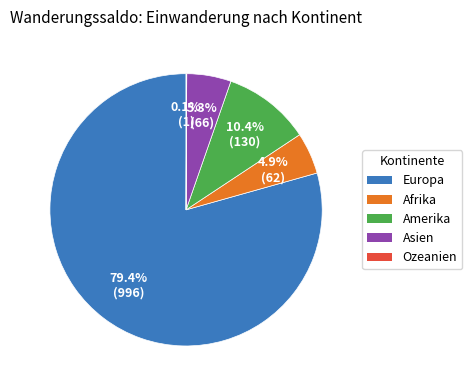

Does any single category account for the majority?

Yes